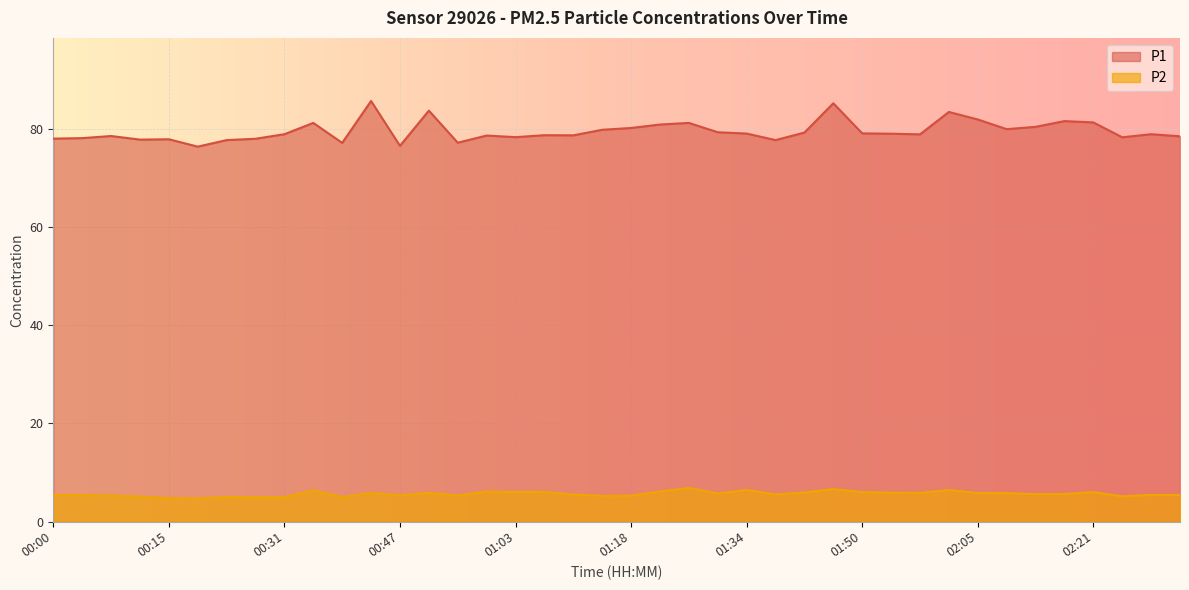

Between 01:22 and 01:18, which is larger?

01:22